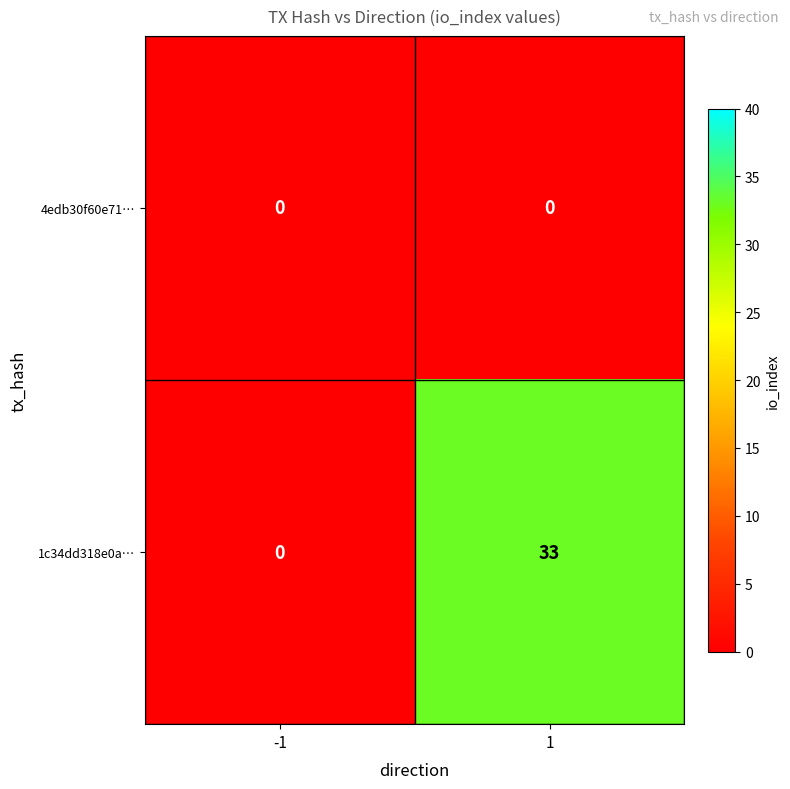

What is the difference between the 1c34dd318e0a… values at 1 and -1?

33